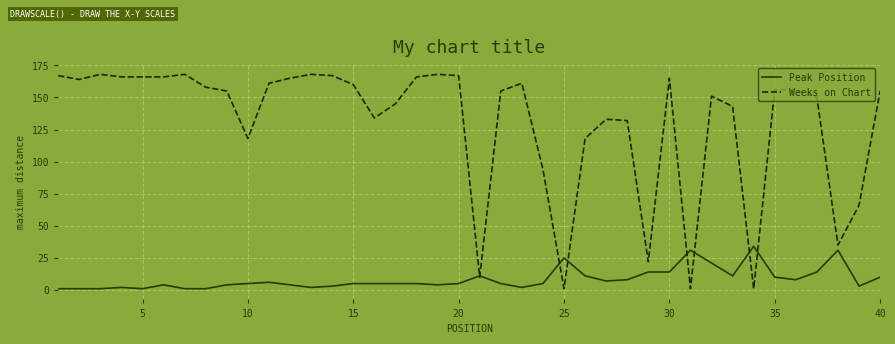

What is the sum of all Weeks on Chart values?

5202